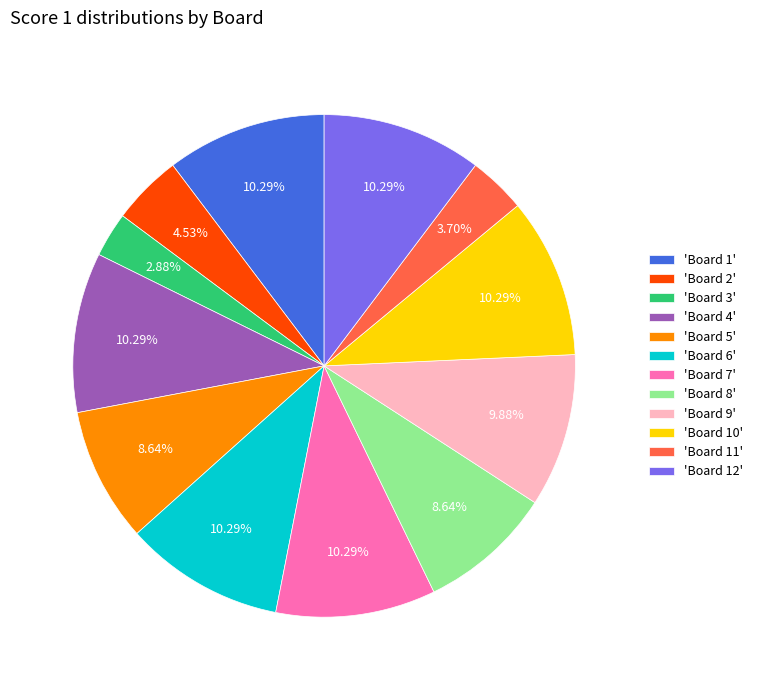

Do 'Board 12' and 'Board 8' together represent more than half of the pie?

No